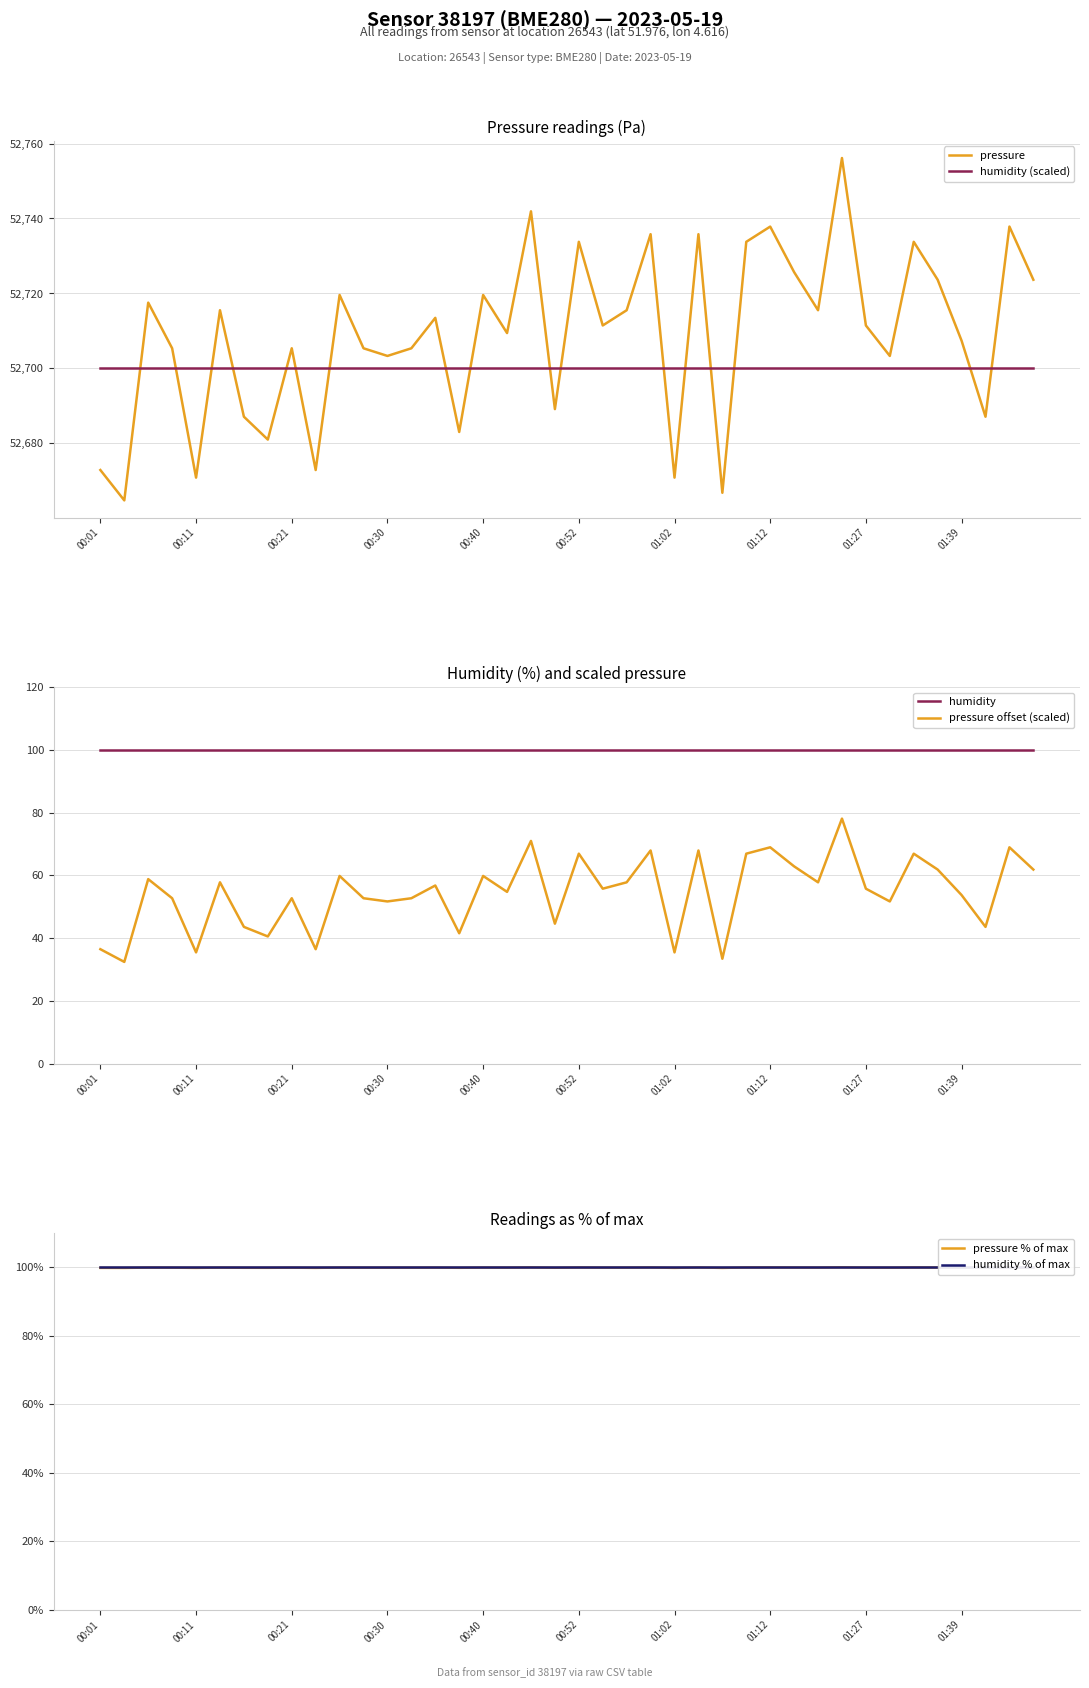

At how many categories does at least one series exceed 5480?

40